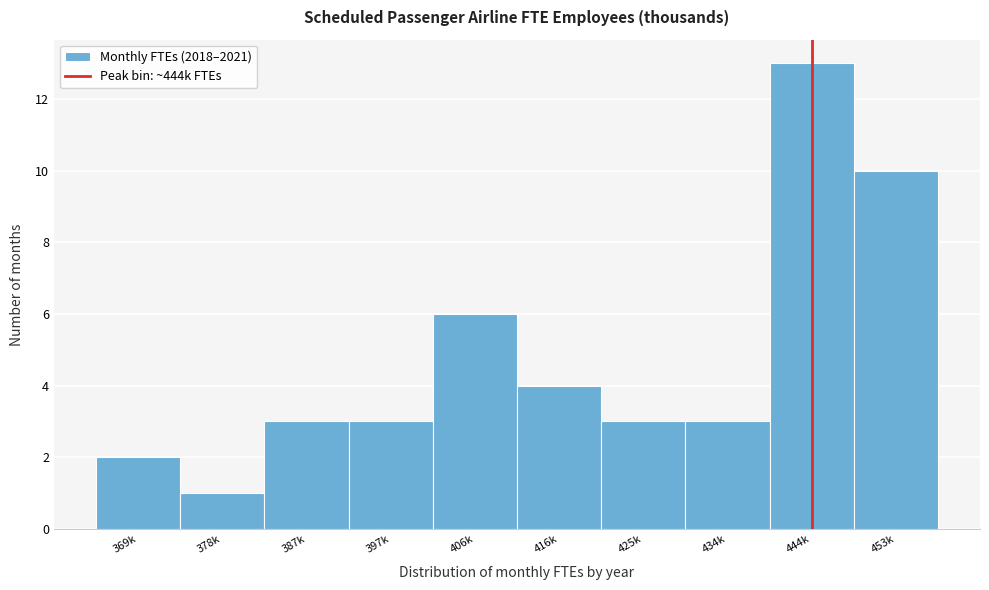

Reading left to right, transcribe all the data shown in this chart.

2	1	3	3	6	4	3	3	13	10